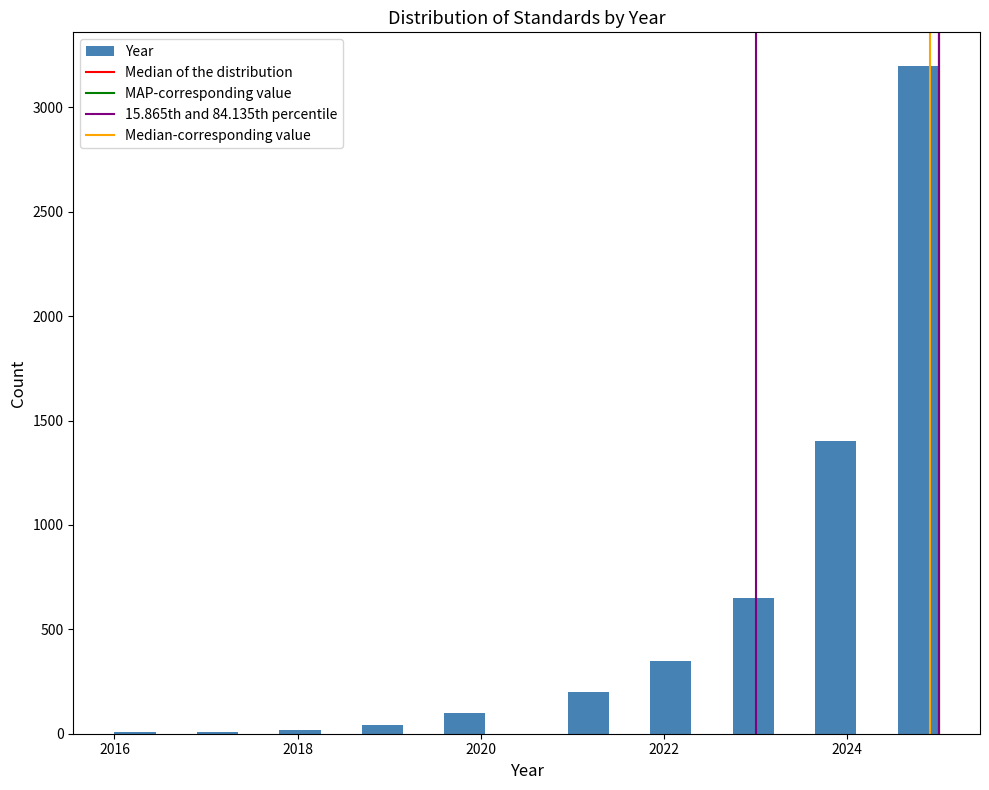

Around what value on the x-axis is the tallest bar? Give the approximate position of its centre, as read against the axis.

2024.8